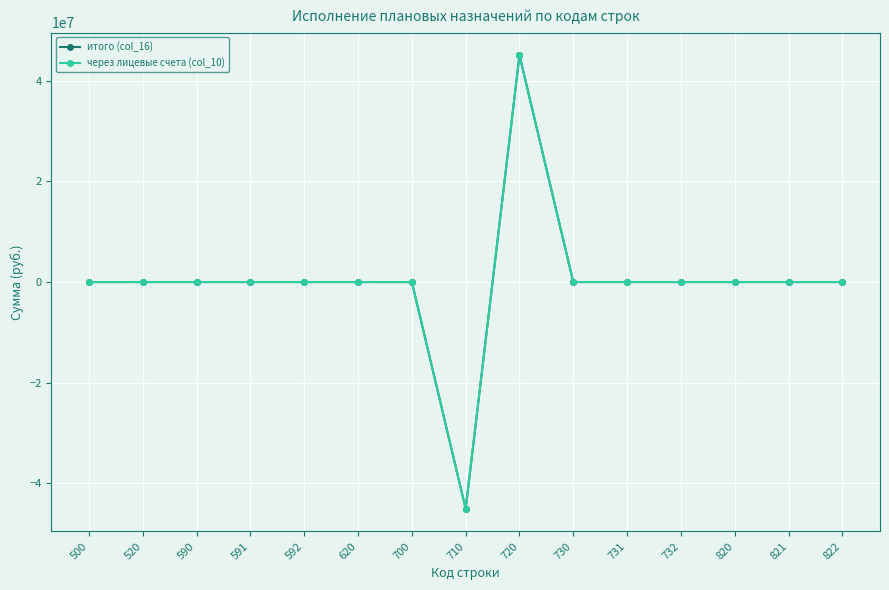

What is the sum of all через лицевые счета (col_10) values?

-5998.5